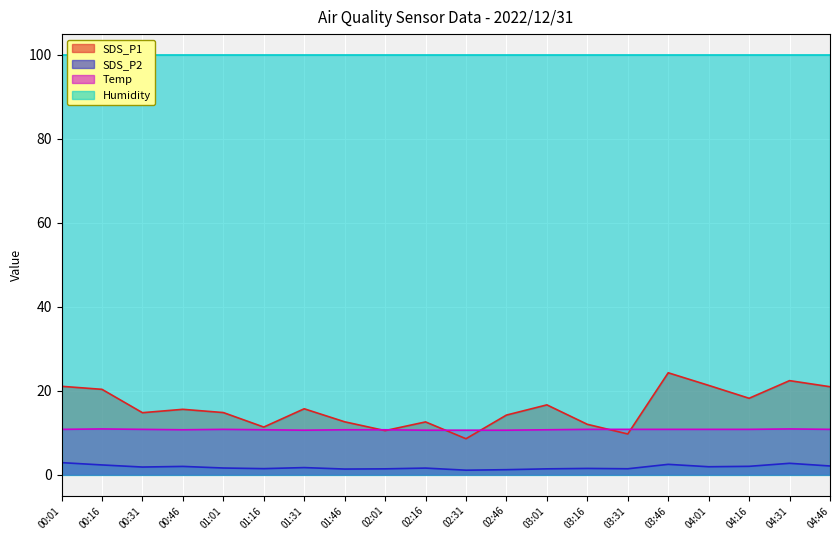

True or false: Temp and SDS_P2 cross at least once.

False